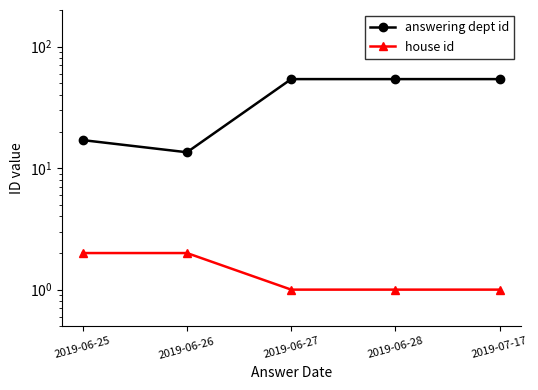

How many lines are shown in the chart?

2